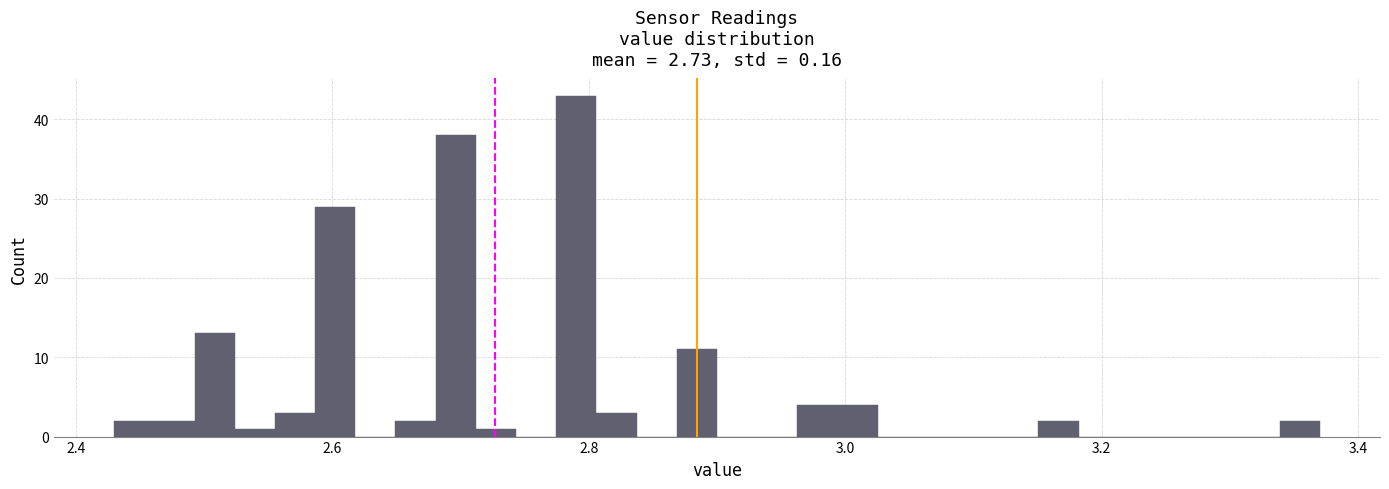

Read against the x-axis, roughly where is the centre of the tallest bar?

2.80